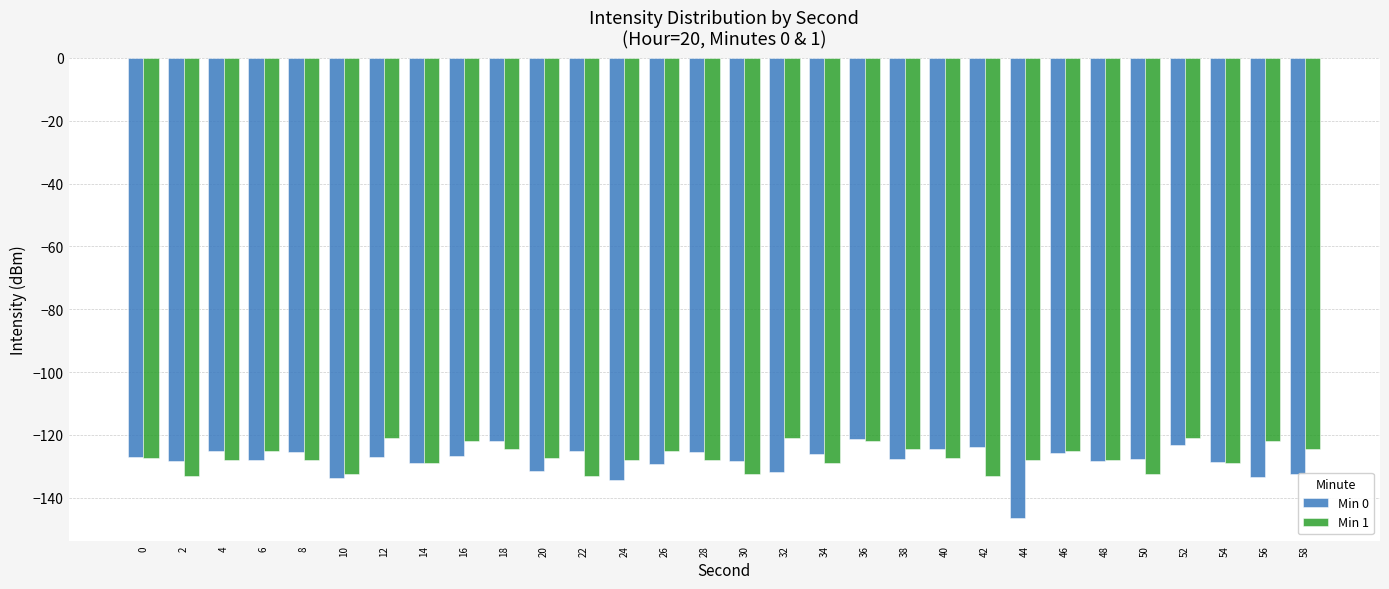

What is the difference between the Min 1 values at 40 and 42?

5.8